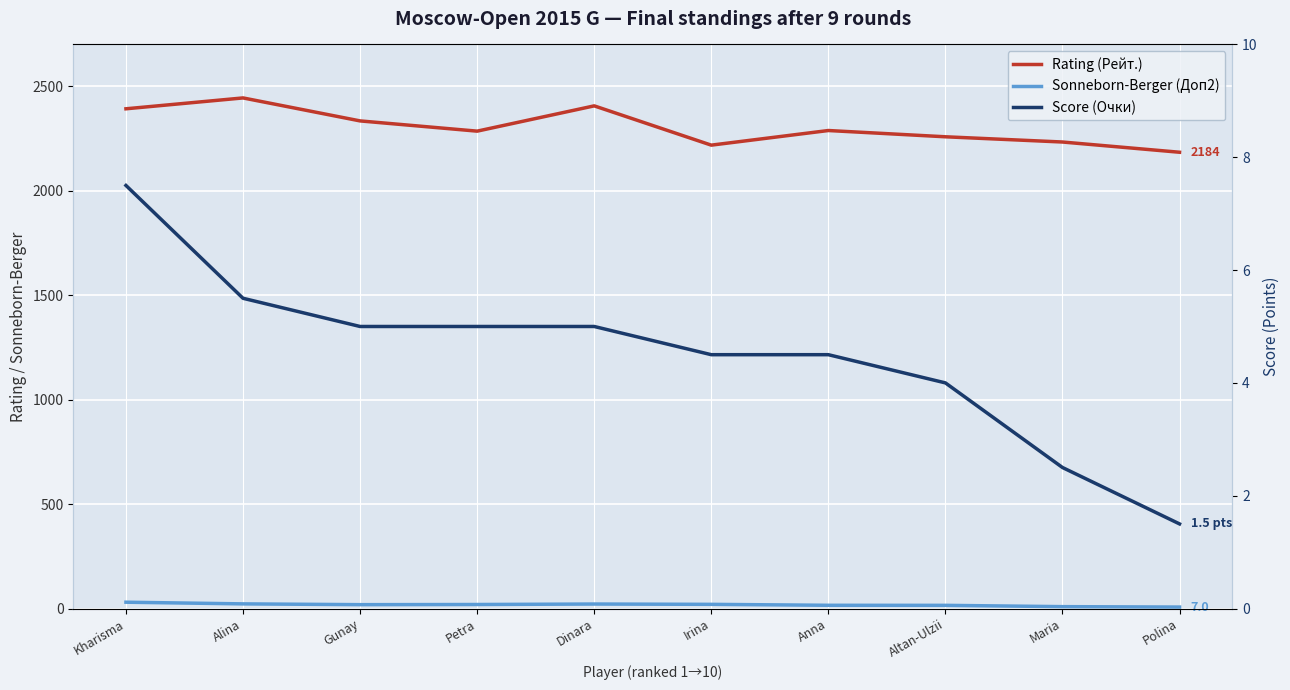

Is this an area chart (filled region under the line)?

No